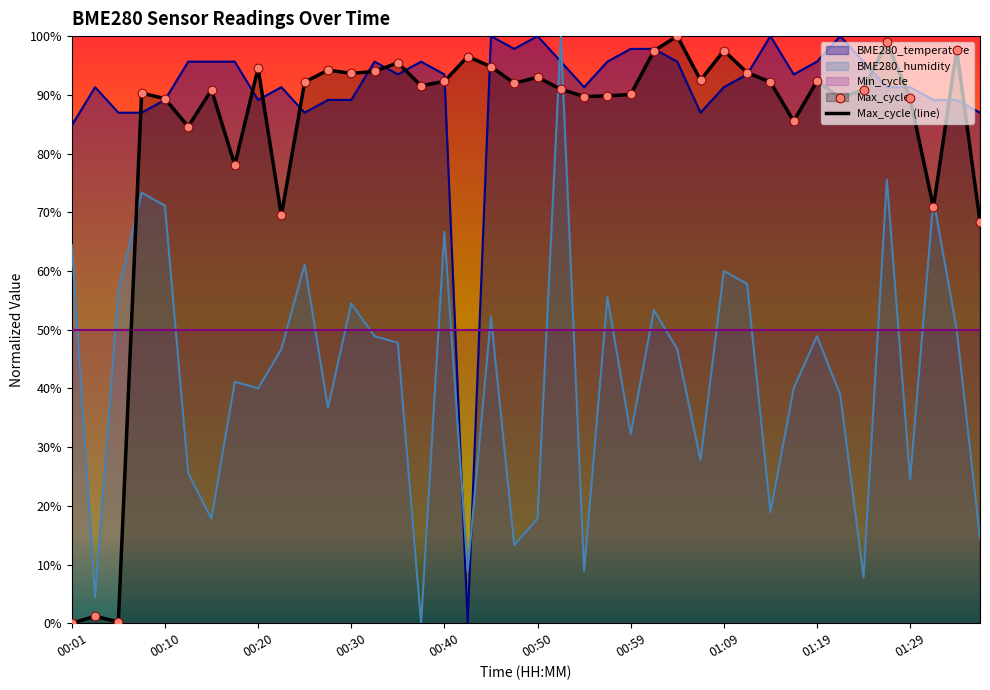

What is the change in value from 18 to 39?

-0.3